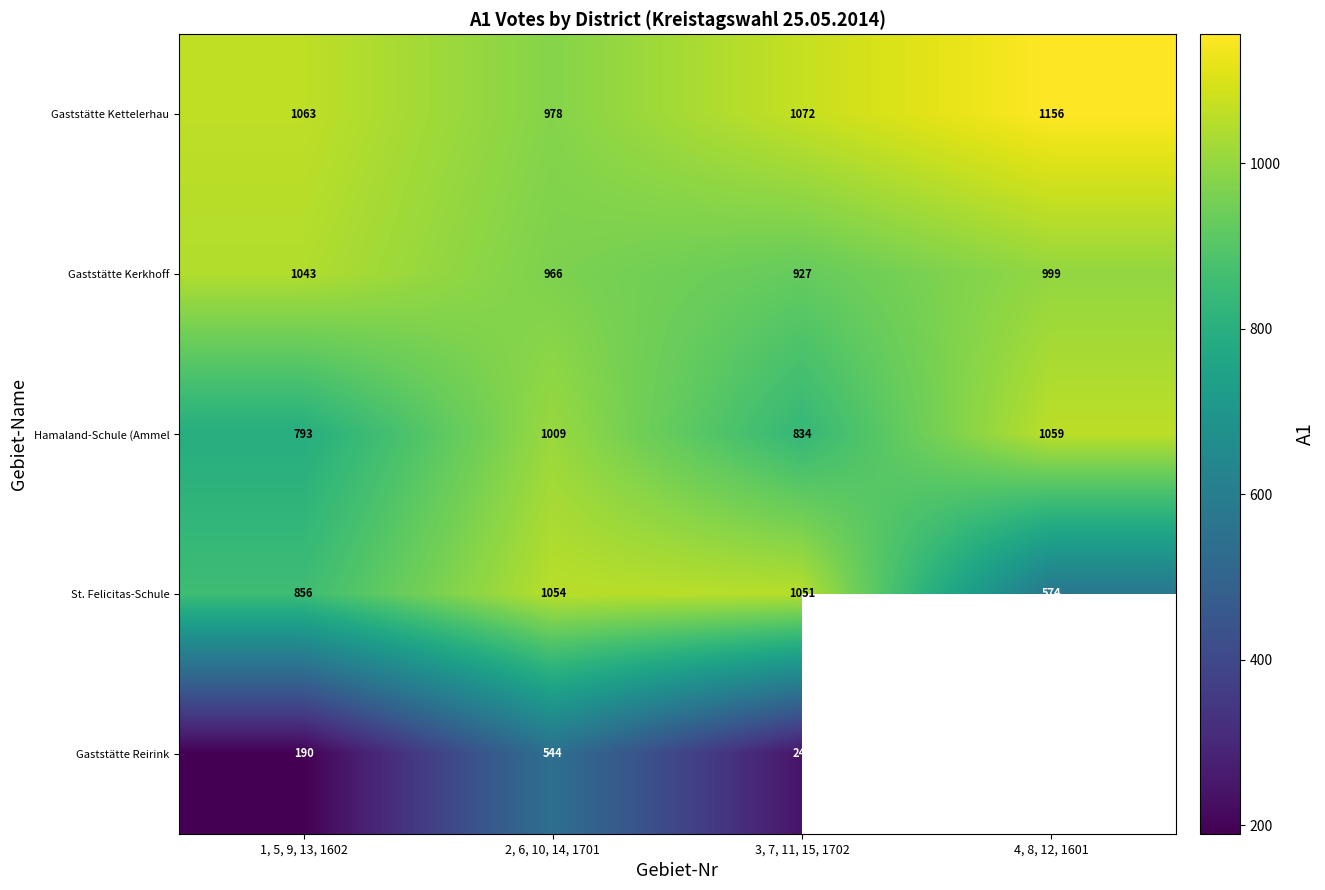

Which has a higher value, 2, 6, 10, 14, 1701 or 4, 8, 12, 1601?

4, 8, 12, 1601